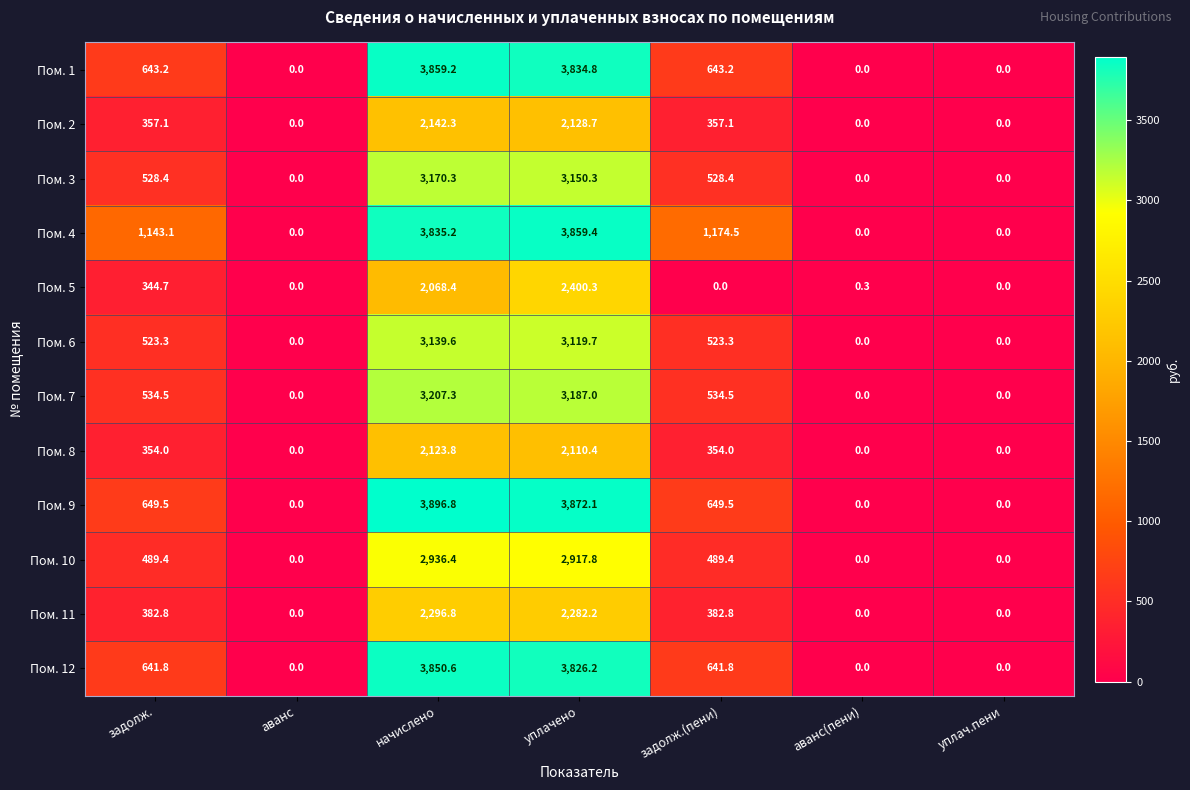

Is it true that Пом. 10 equals 489.4 at задолж.(пени)?

True